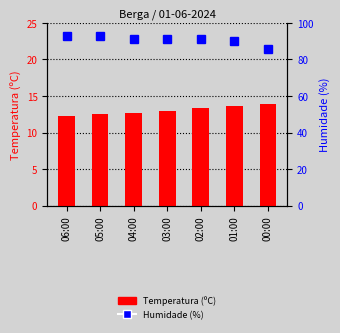

Reading right to left, extract all data points from this chart.

Temperatura (ºC): 13.9	13.6	13.3	13.0	12.7	12.5	12.2
Humidade (%): 86.0	90.0	91.0	91.0	91.0	93.0	93.0